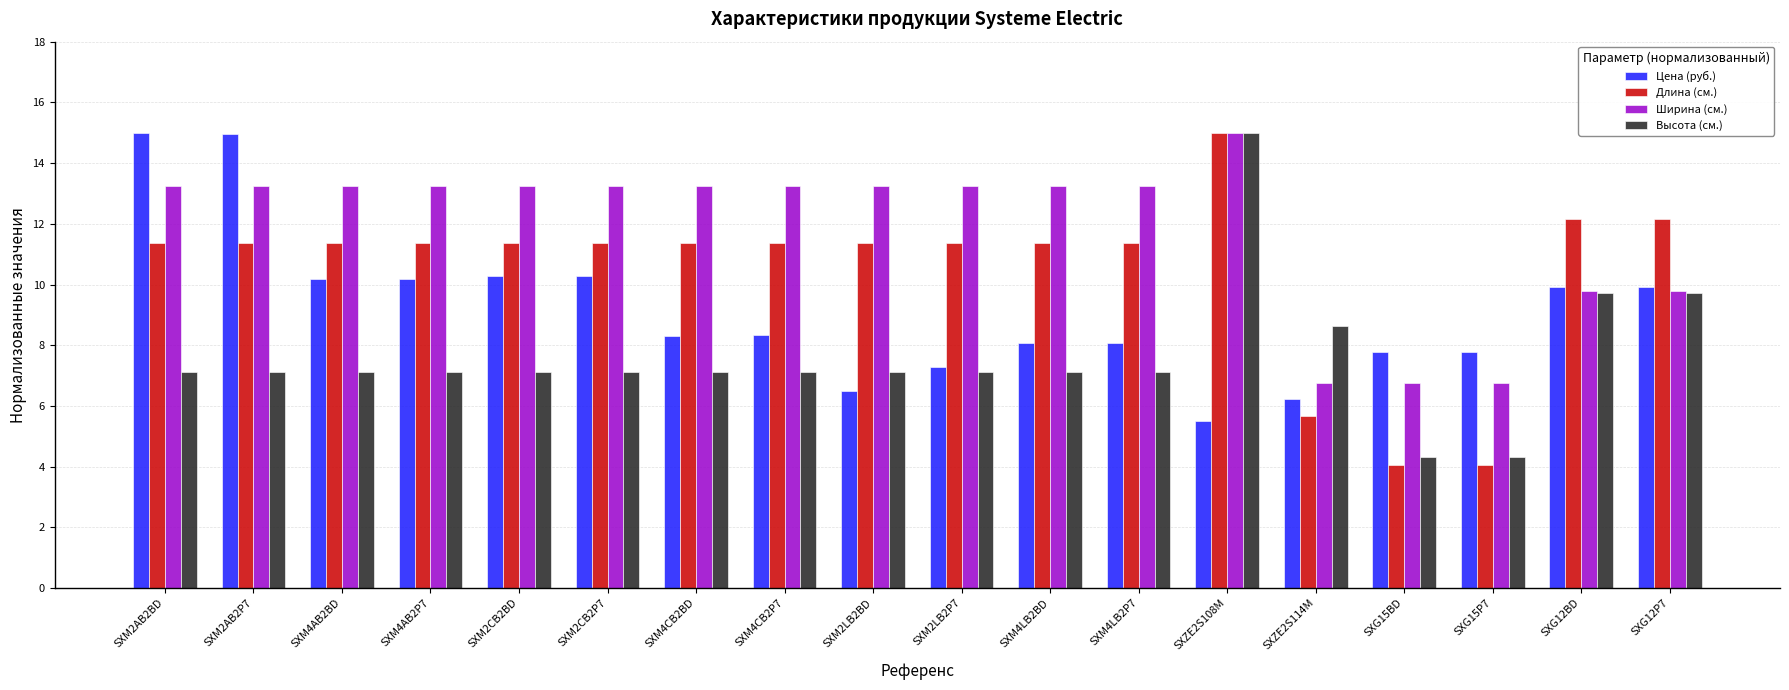

What is the lowest value of the Длина (см.) series?

4.1